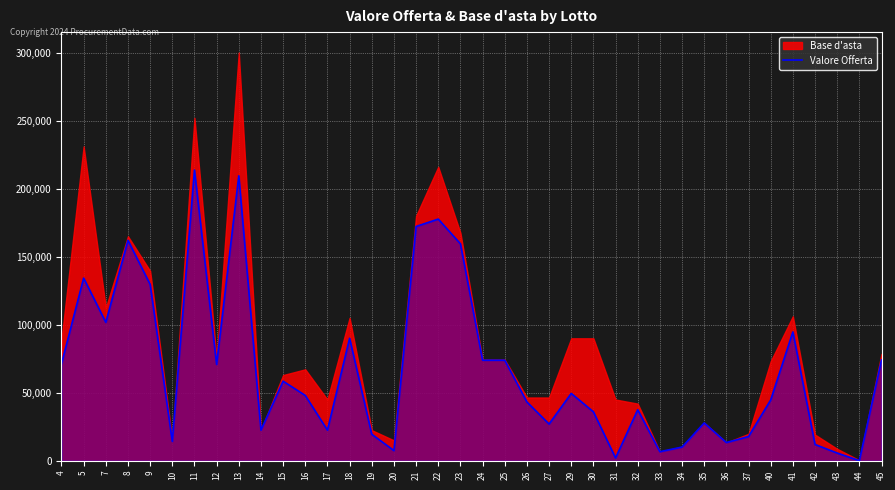

How many points are lower than both their immediate neighbors (excluding endpoints)?

11